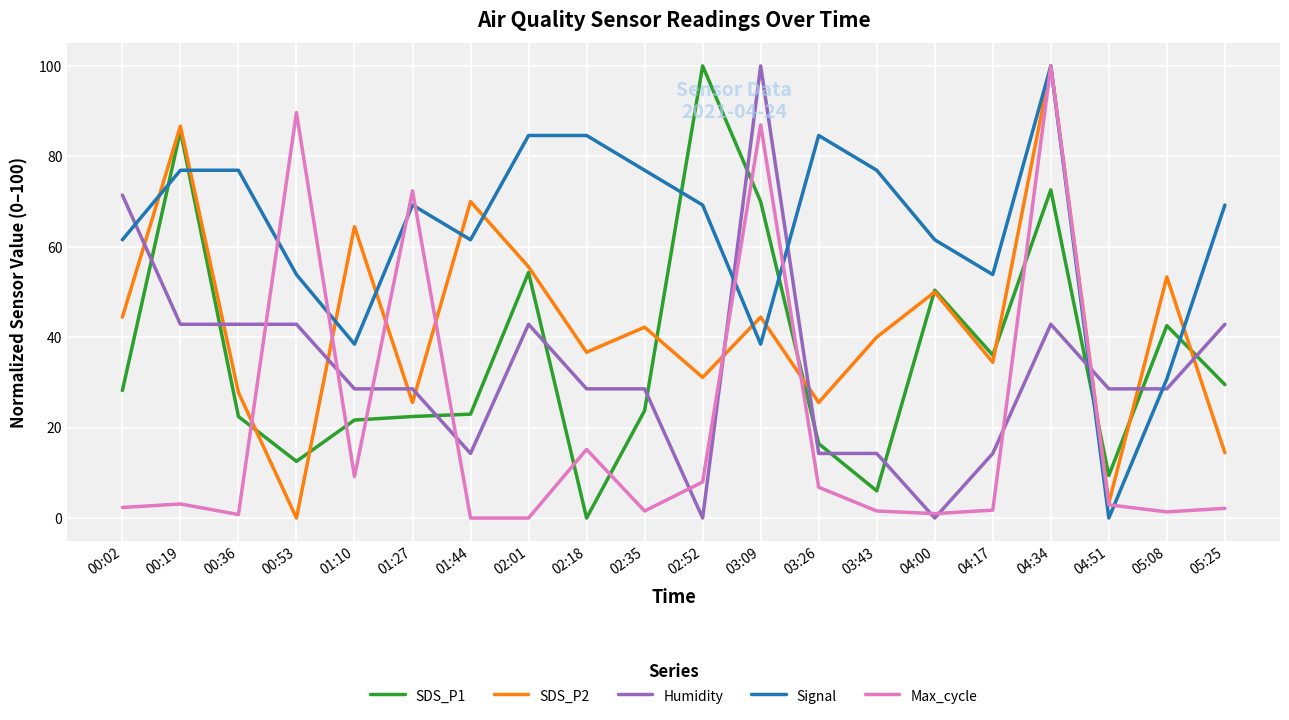

Where do Humidity and SDS_P1 first cross each other?

00:02 and 00:19